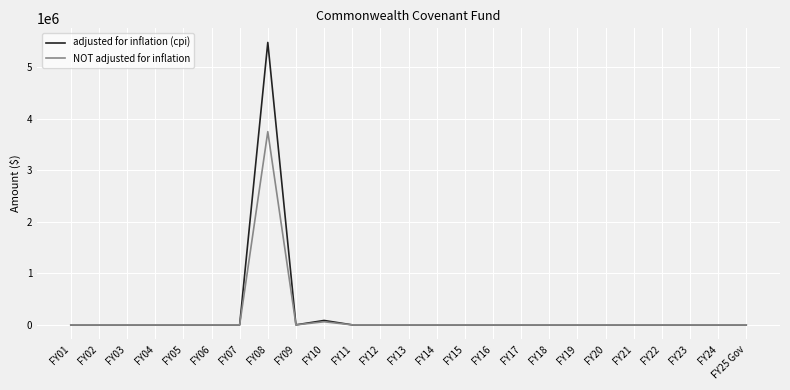

Reading right to left, extract all data points from this chart.

adjusted for inflation (cpi): 0	0	0	0	0	0	0	0	0	0	0	0	0	0	0	85643	0	5481058	0	0	0	0	0	0	0
NOT adjusted for inflation: 0	0	0	0	0	0	0	0	0	0	0	0	0	0	0	60000	0	3750000	0	0	0	0	0	0	0